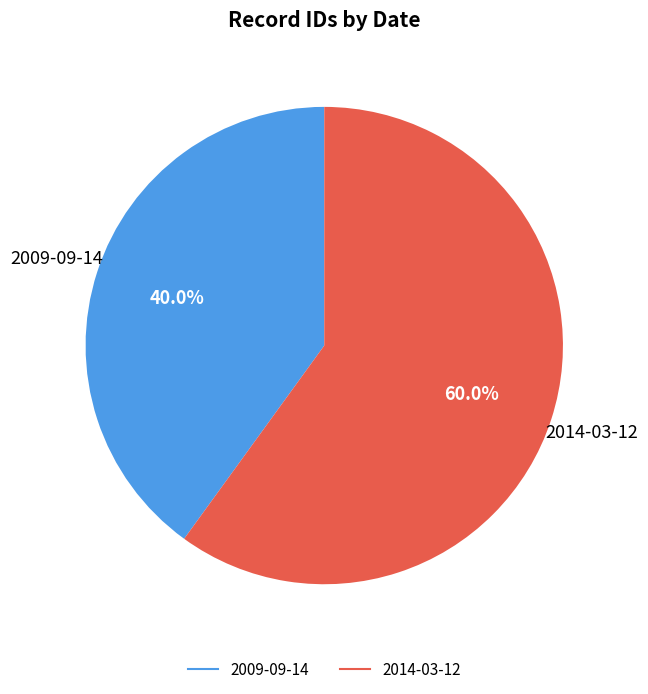

Is there a majority slice in this chart?

Yes